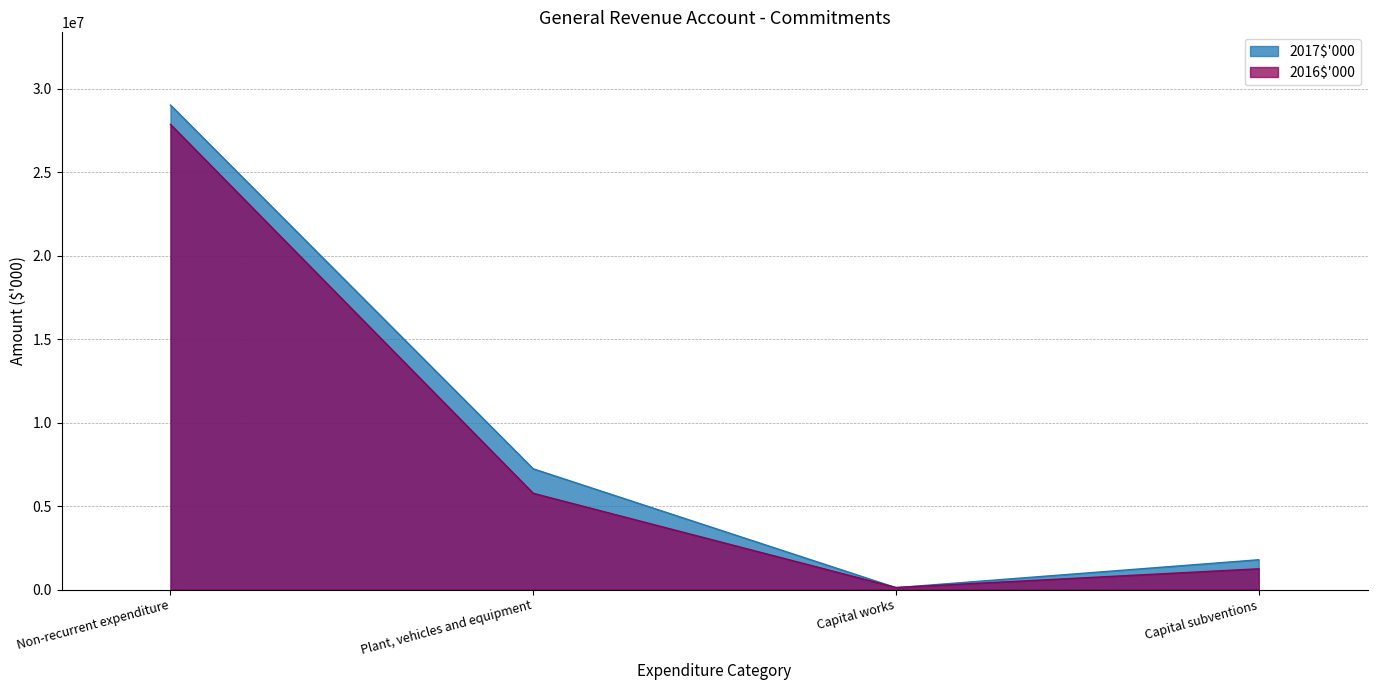

Count the number of data series in this chart.

2